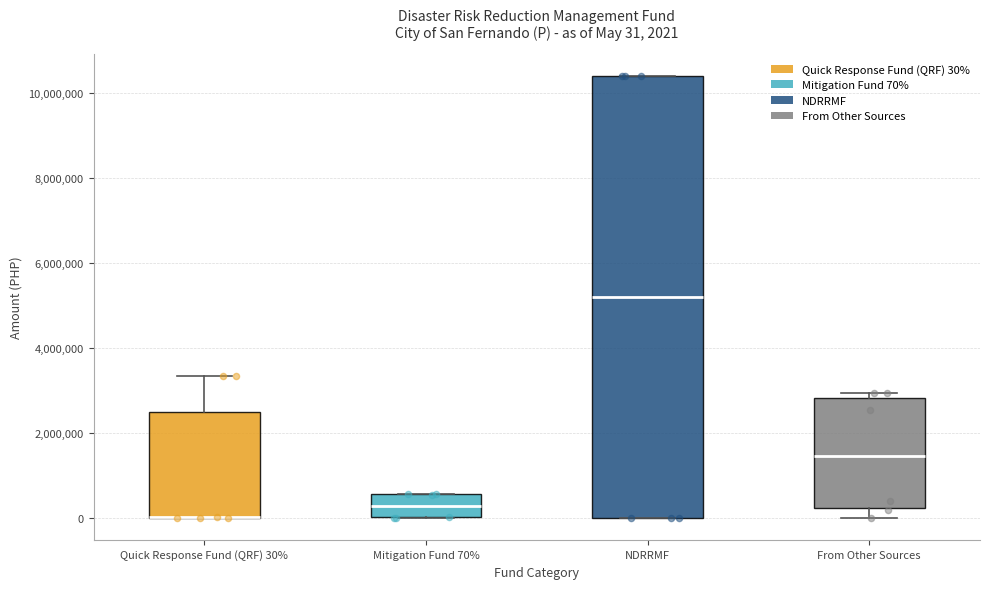

Comparing the boxes themselves (not the whiskers), which one is the tallest?

NDRRMF